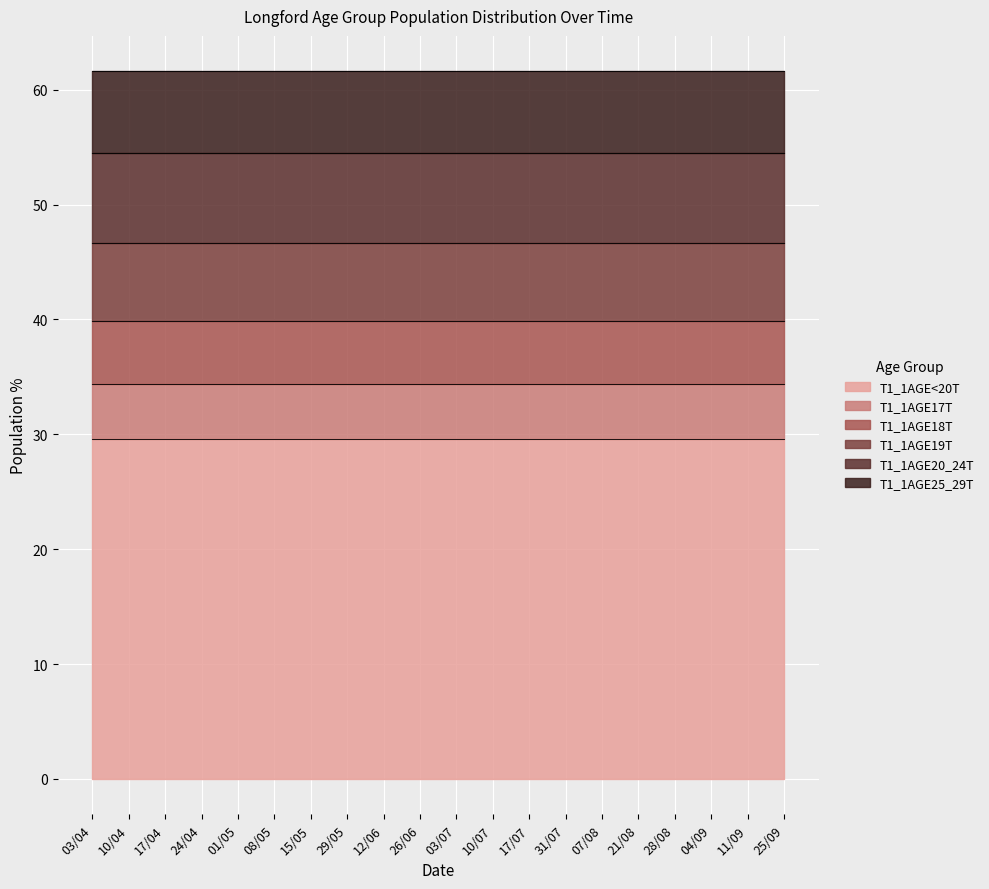

True or false: T1_1AGE20_24T has a value of 7.8 at 17/04.

True